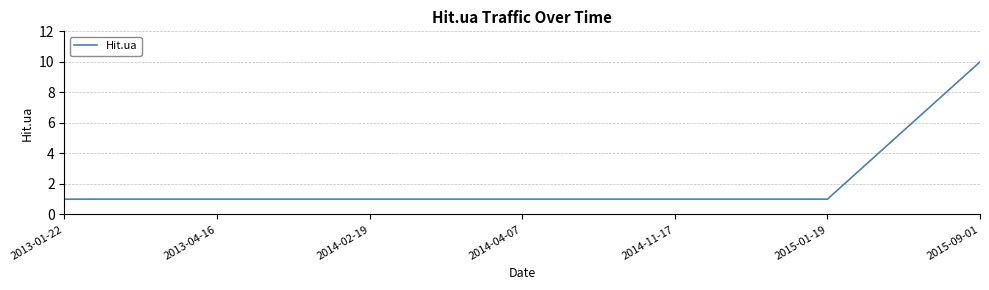

What is the sum of all values?

16